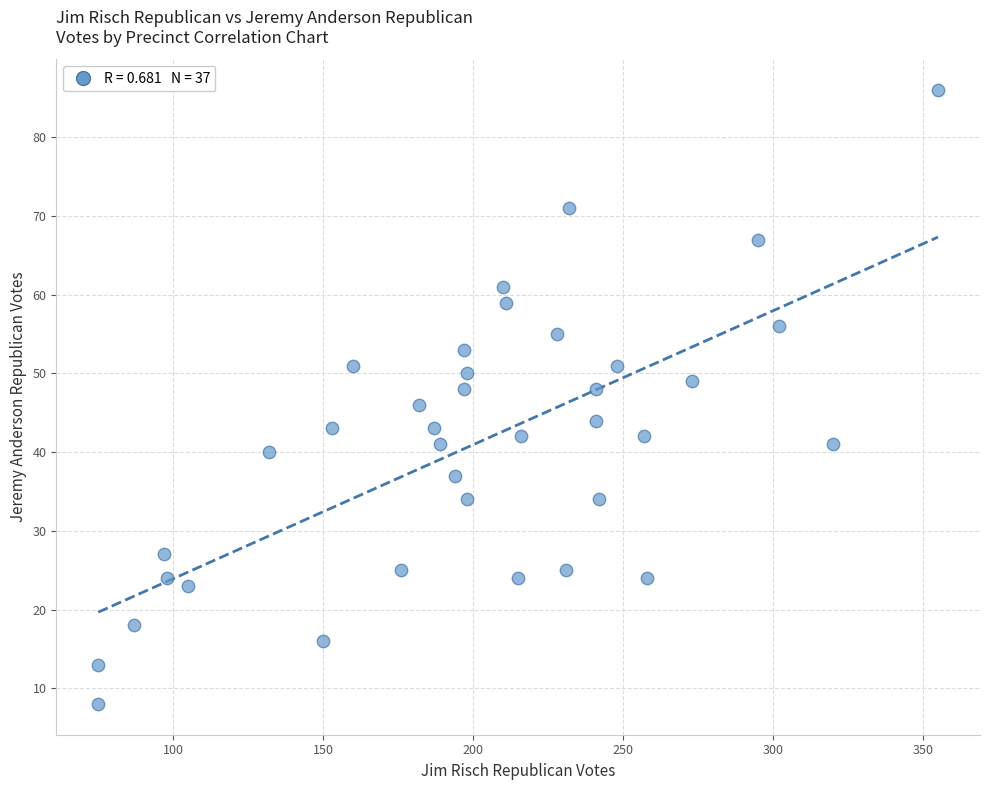

What is the range of Y values (max minus min)?

78